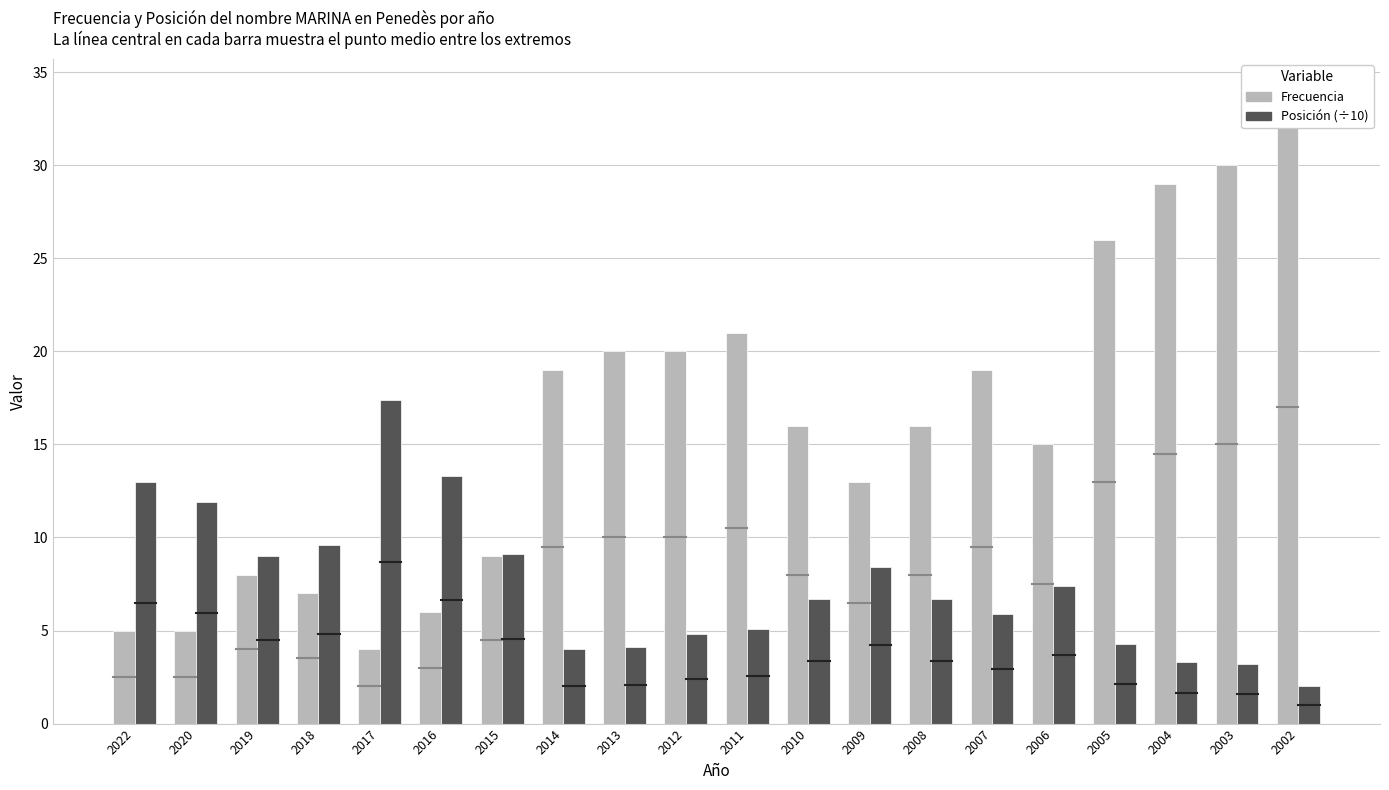

Reading left to right, list all the values displayed in this chart.

Frecuencia: 5.0	5.0	8.0	7.0	4.0	6.0	9.0	19.0	20.0	20.0	21.0	16.0	13.0	16.0	19.0	15.0	26.0	29.0	30.0	34.0
Posición (÷10): 13.0	11.9	9.0	9.6	17.4	13.3	9.1	4.0	4.1	4.8	5.1	6.7	8.4	6.7	5.9	7.4	4.3	3.3	3.2	2.0